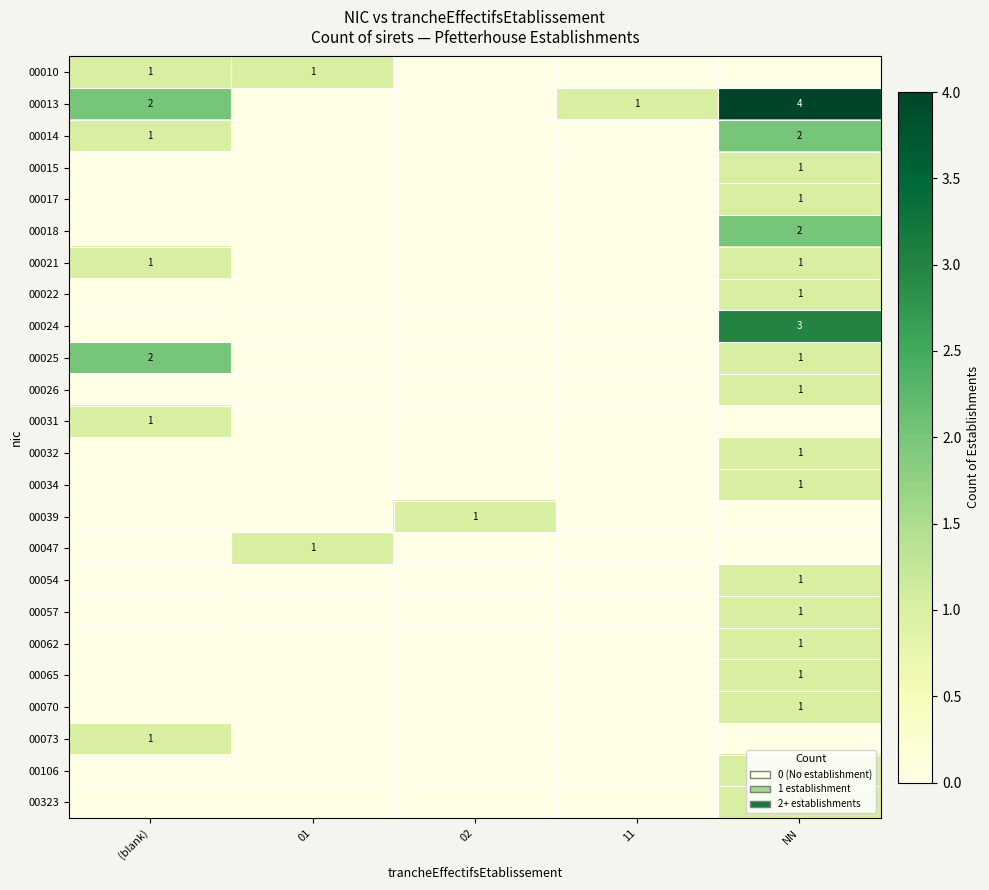

True or false: 00013 has a value of 1 at (blank).

False